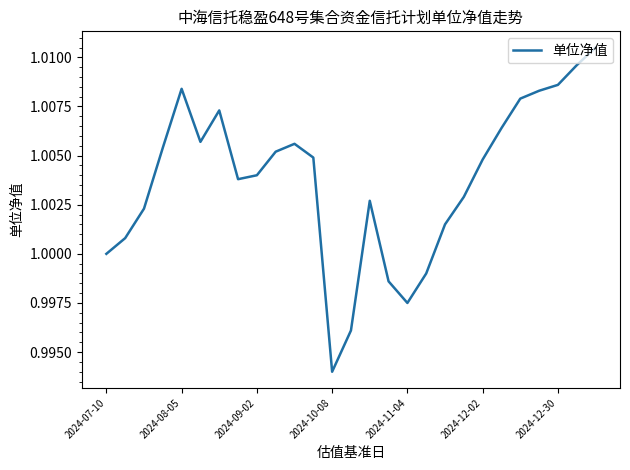

How many points are lower than both their immediate neighbors (excluding endpoints)?

4